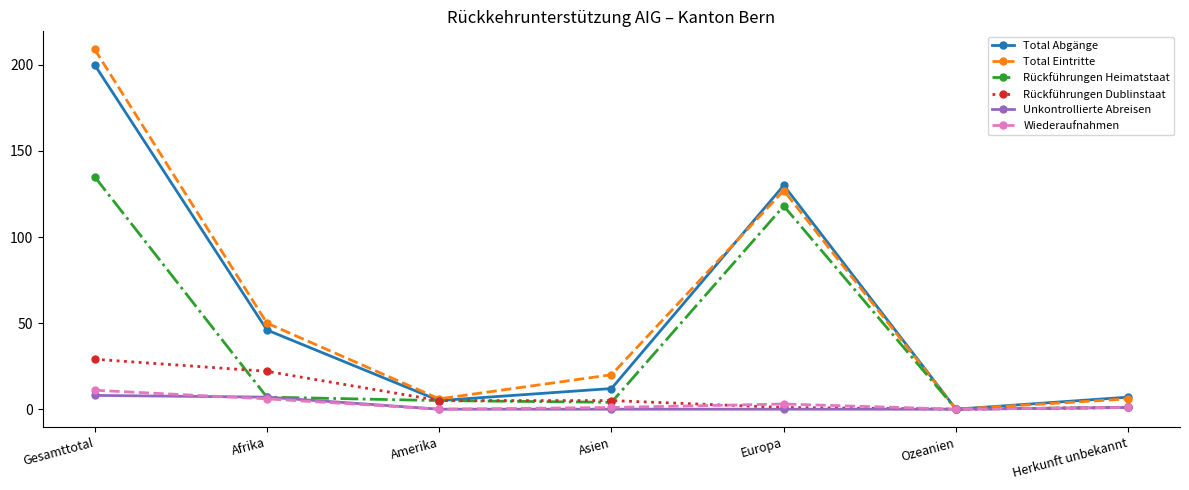

Which series has the largest range (max minus min)?

Total Eintritte